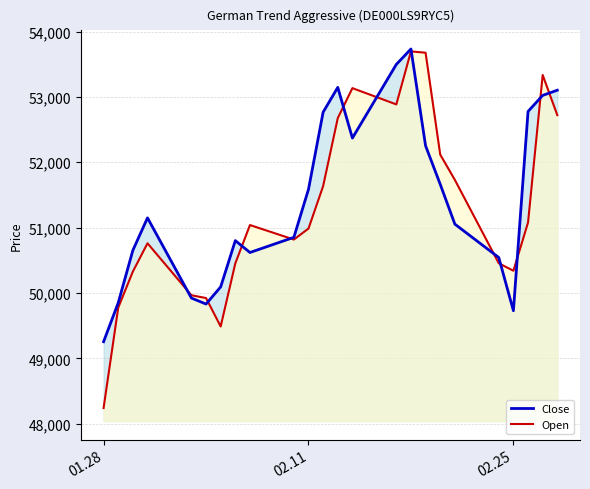

Which series ends up on top after the final intersection of Open and Close?

Close